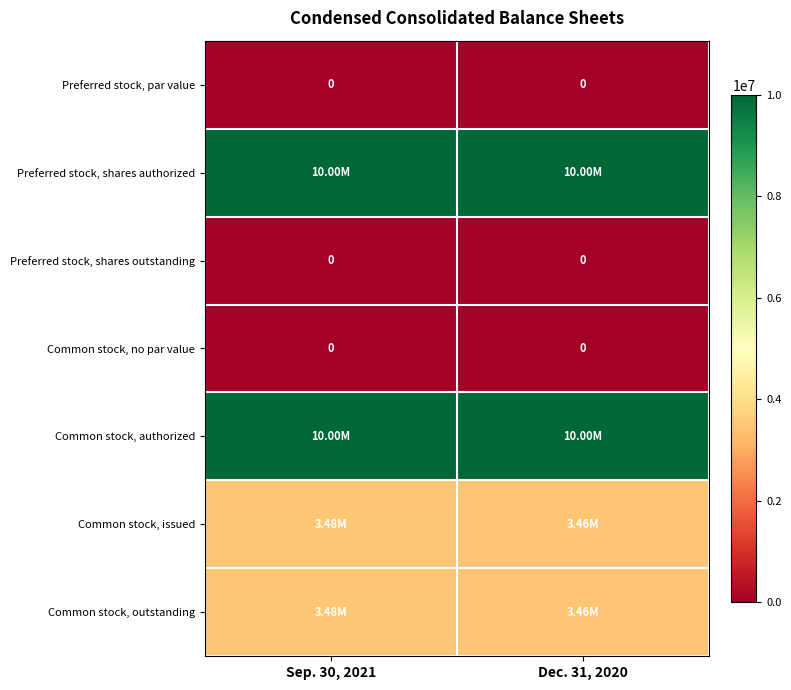

At how many categories does at least one series exceed 8178677?

2